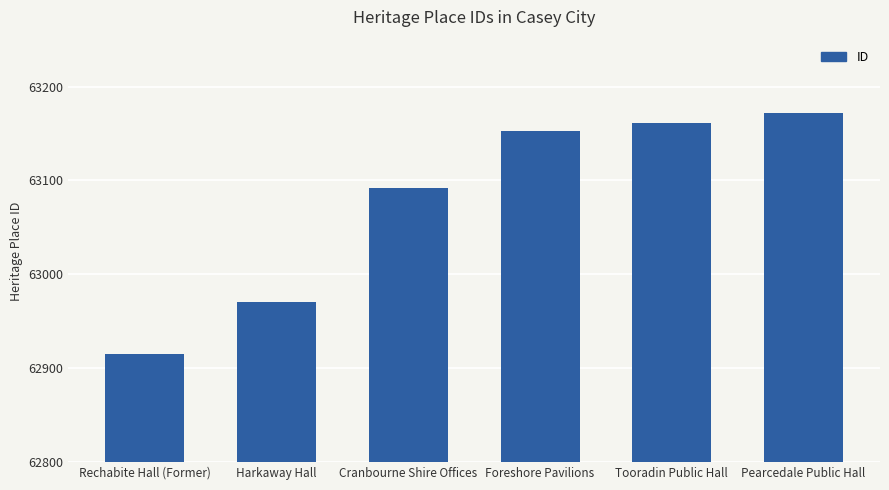

Is it true that the value at Pearcedale Public Hall is 29343?

False